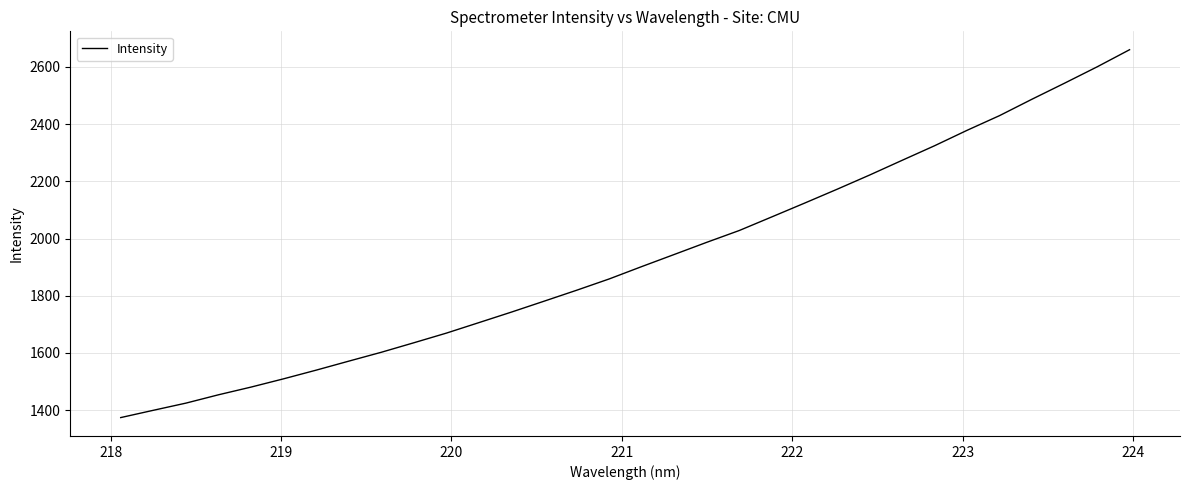

How many lines are shown in the chart?

1